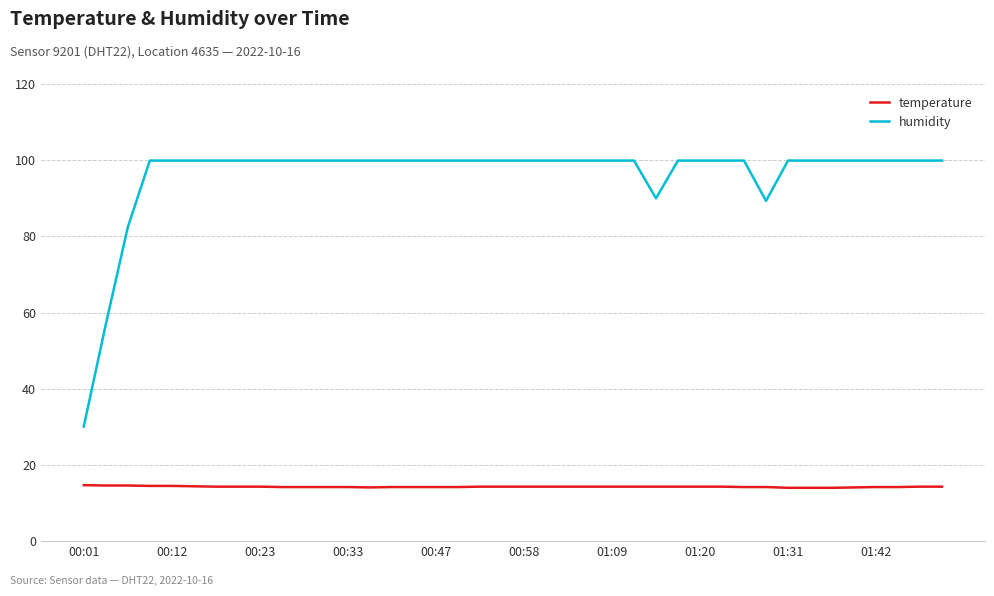

What is the difference between the second highest and minimum values in the humidity series?

69.8